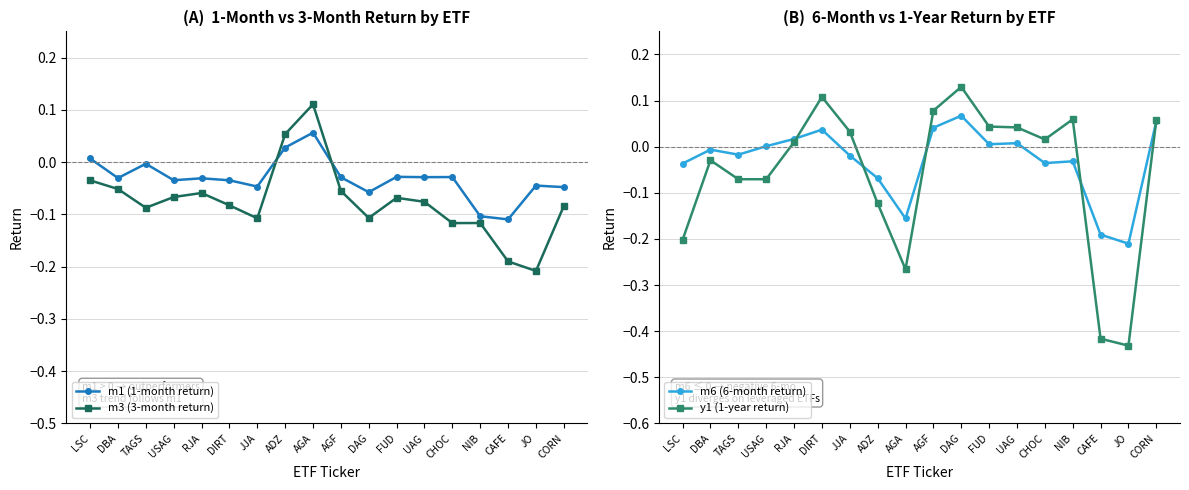

What is the label of the 17th point from the right?

DBA